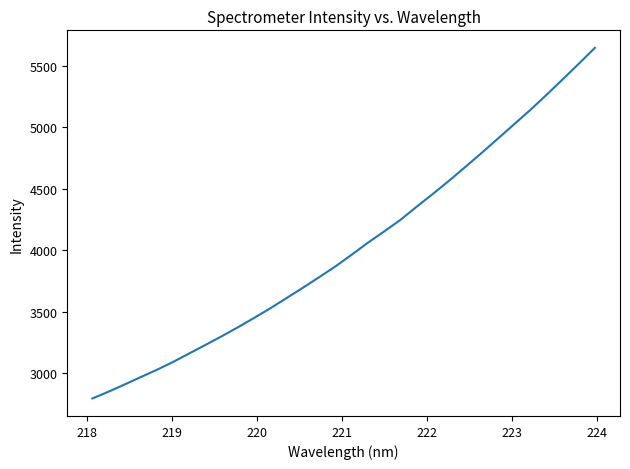

What is the difference between the maximum and minimum values?

2848.8